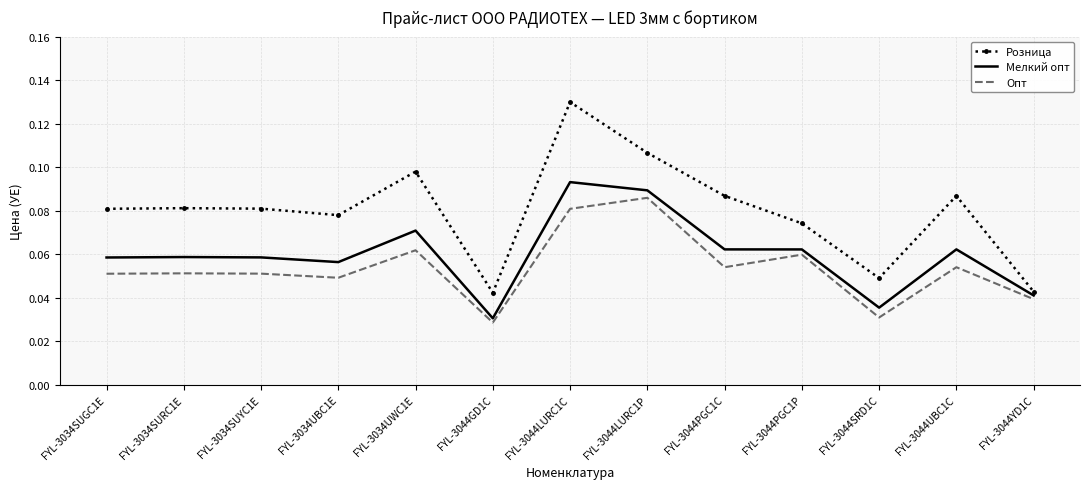

The Опт series shows 0.1 at FYL-3044SRD1C. True or false?

False